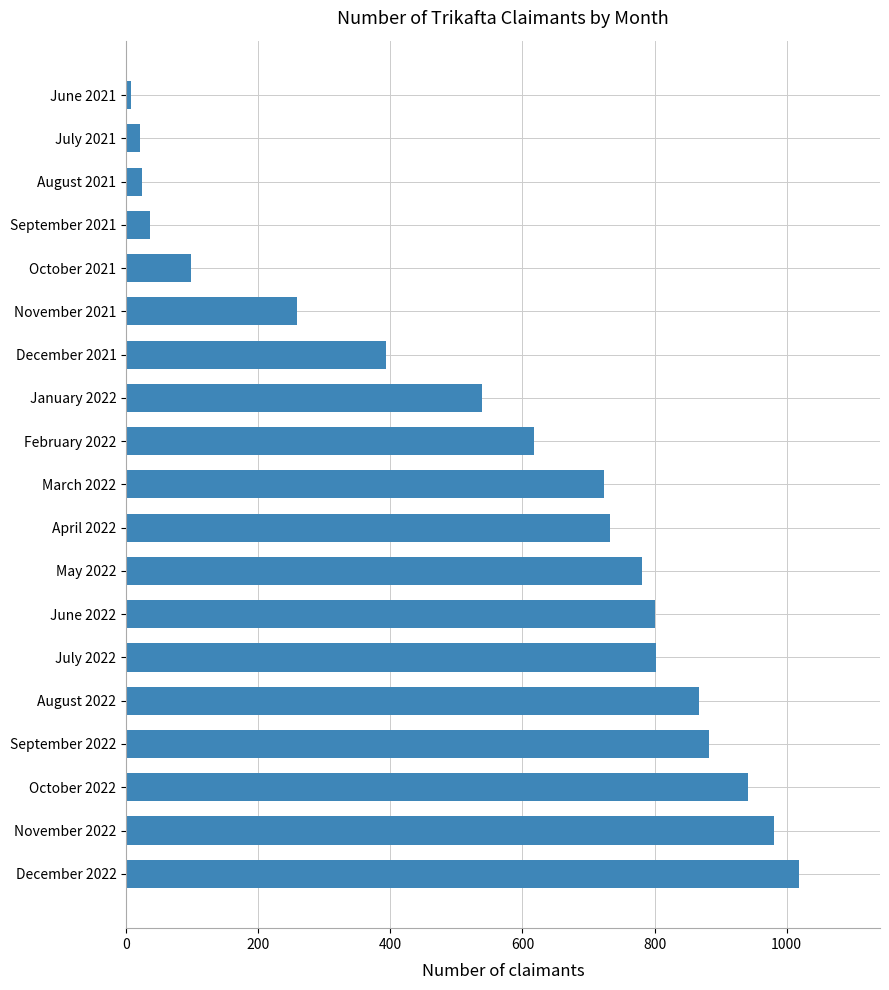

What is the greatest value displayed?

1019